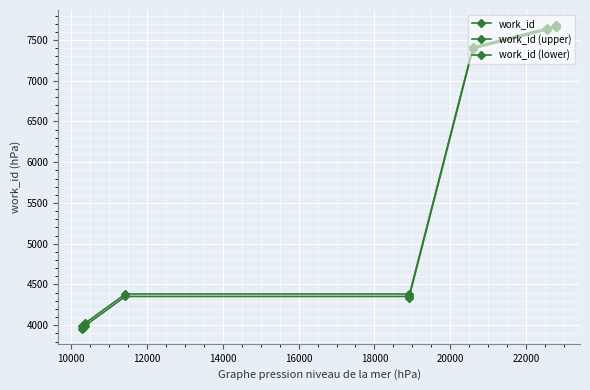

True or false: the data has more than 0 interior local peaks.

False